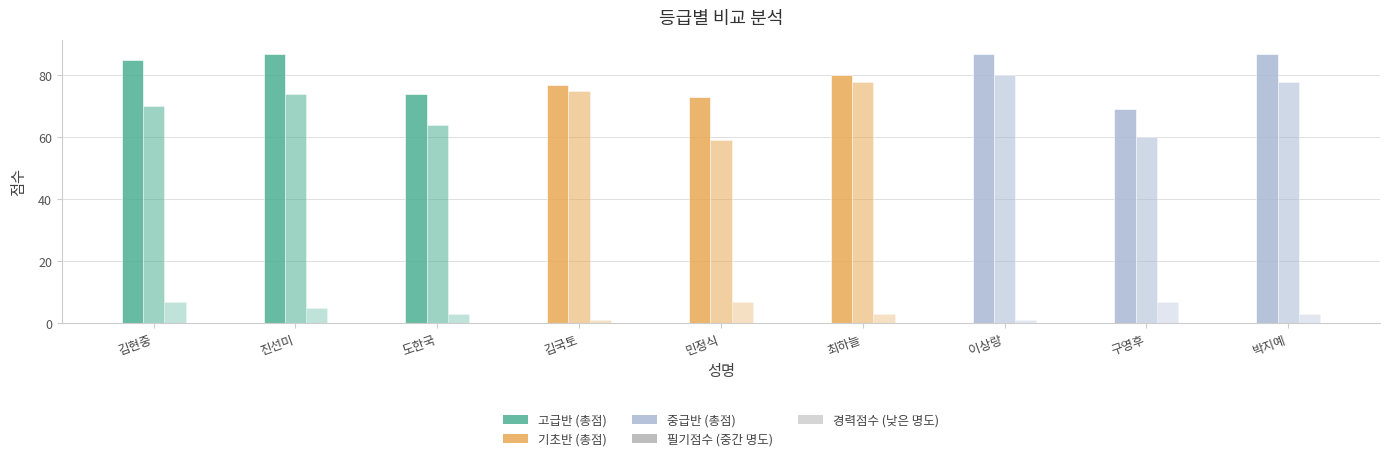

How many data points does each series have?

9